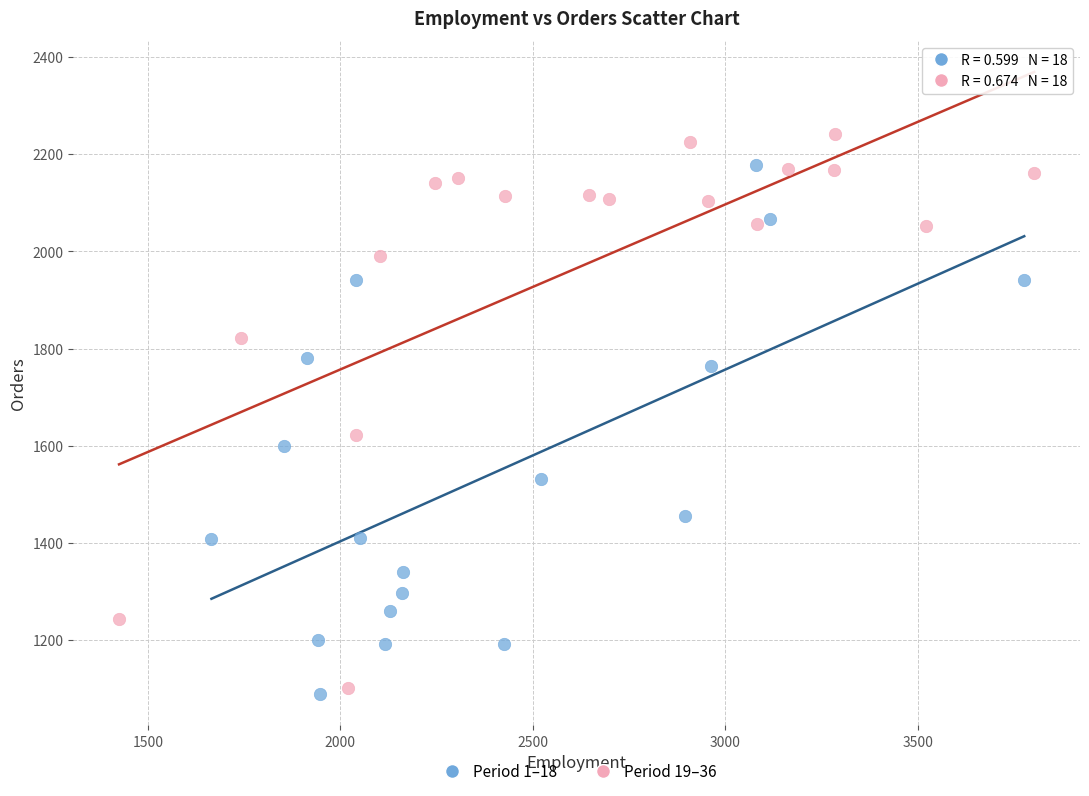

Which series has the largest Y range (max minus min)?

Period 19–36